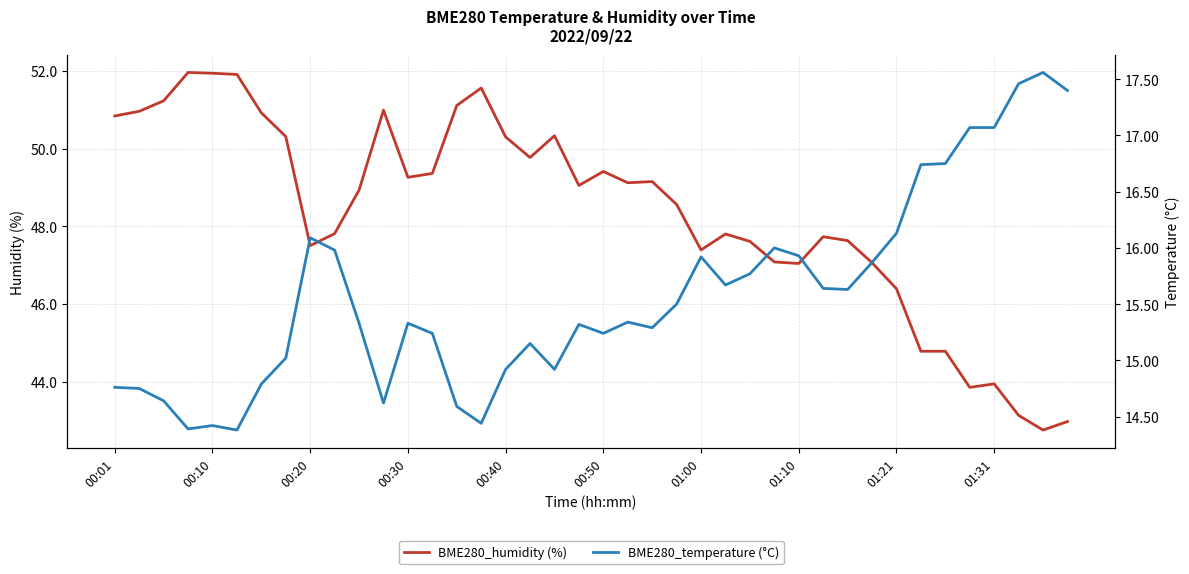

What is the lowest value of the BME280_humidity (%) series?

42.8